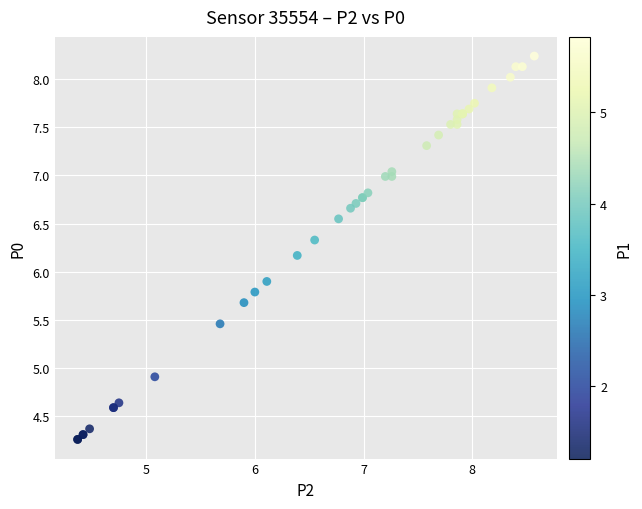

What Y value in the scatter plot is closest to 6?

5.9